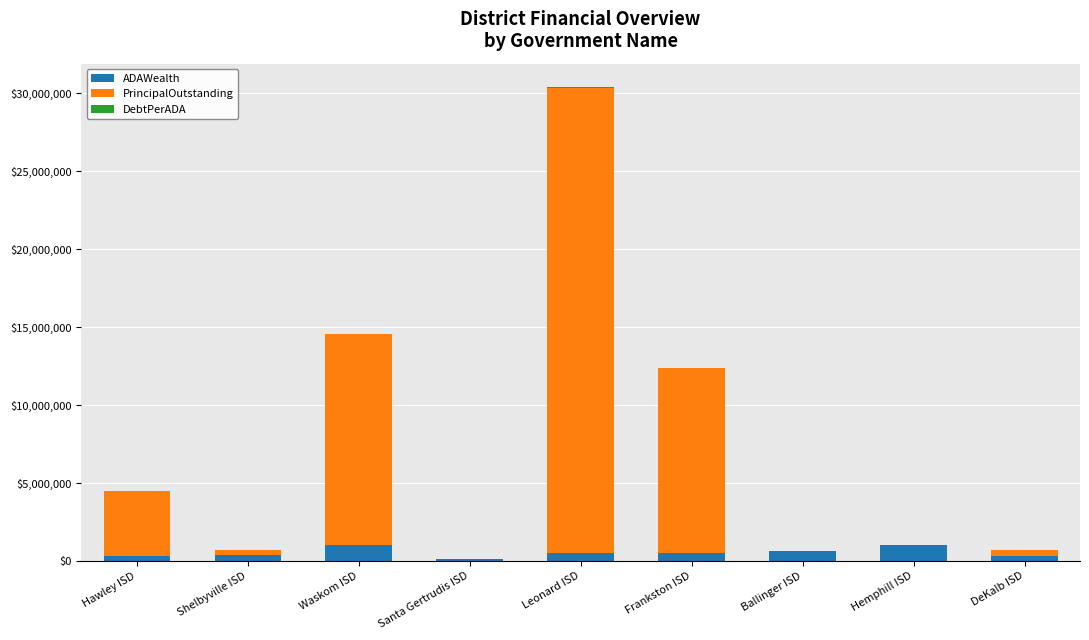

What is the sum of all ADAWealth values?

4909326.8